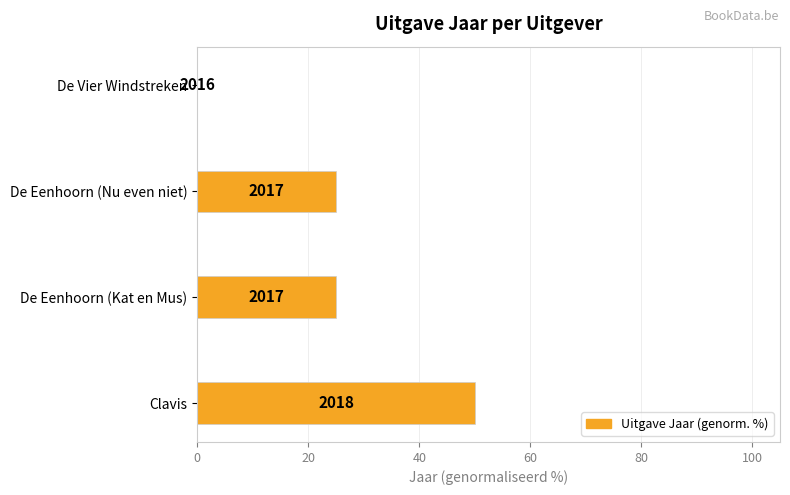

Are the bars horizontal?

Yes